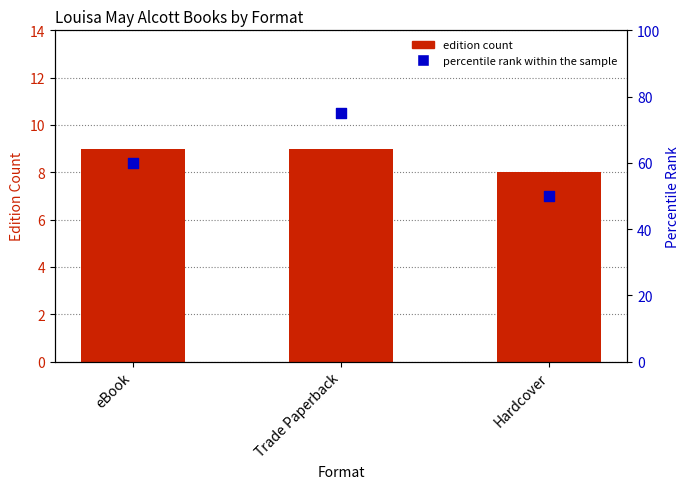

At which category is the sum across all series the highest?

Trade Paperback